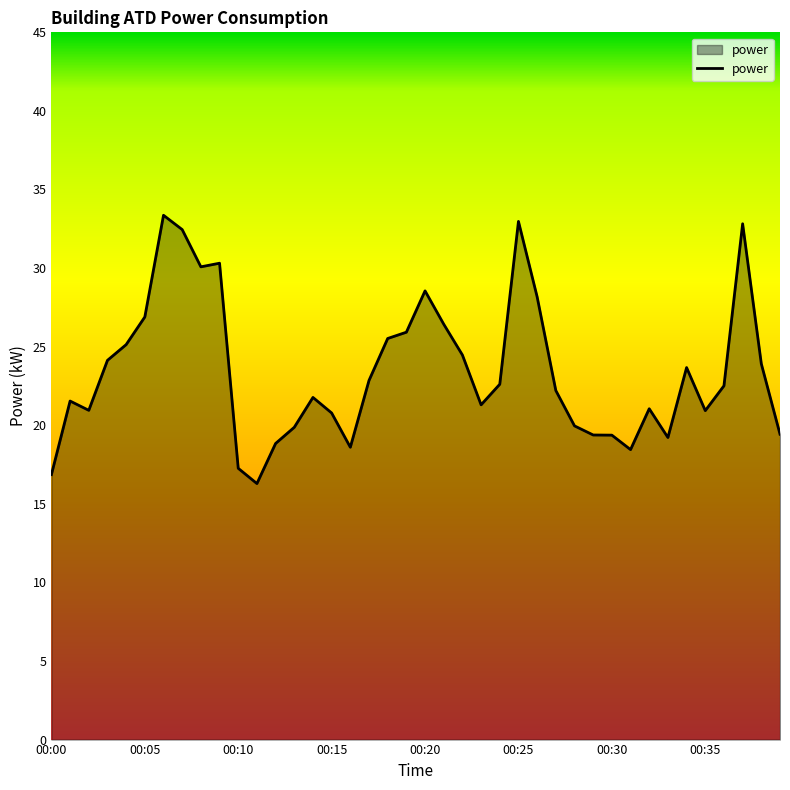

What is the minimum value shown in the chart?

16.3